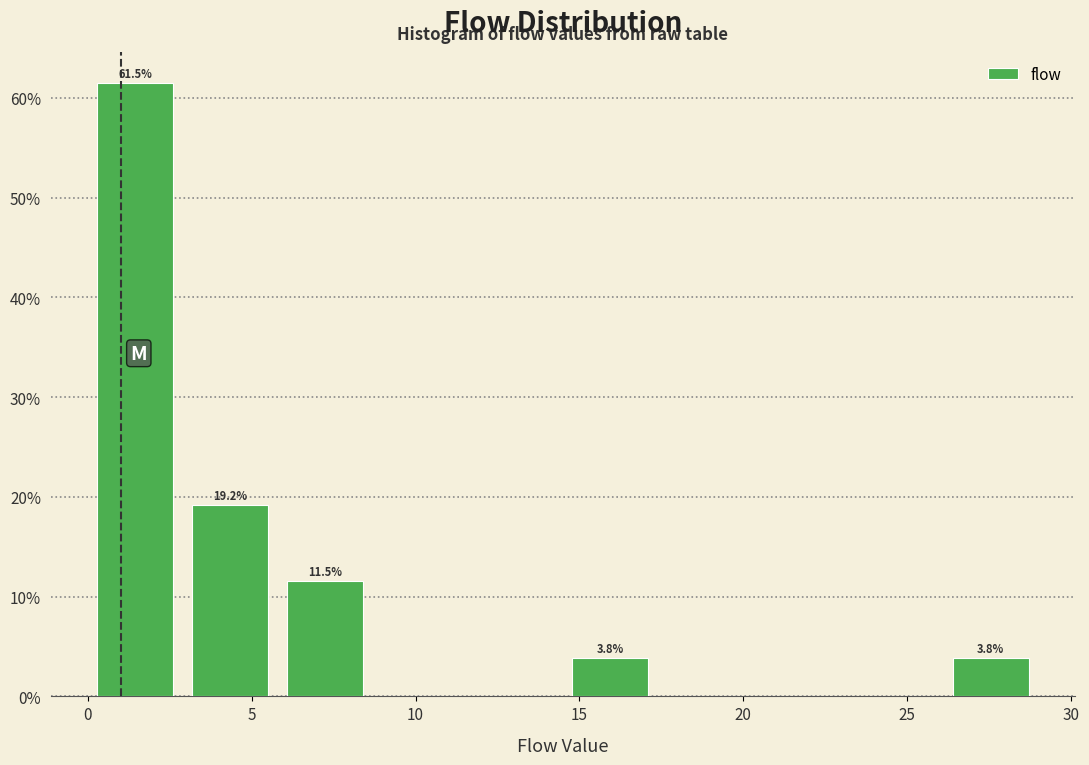

Over which range of the x-axis is the bar tallest?

0.0 to 2.9